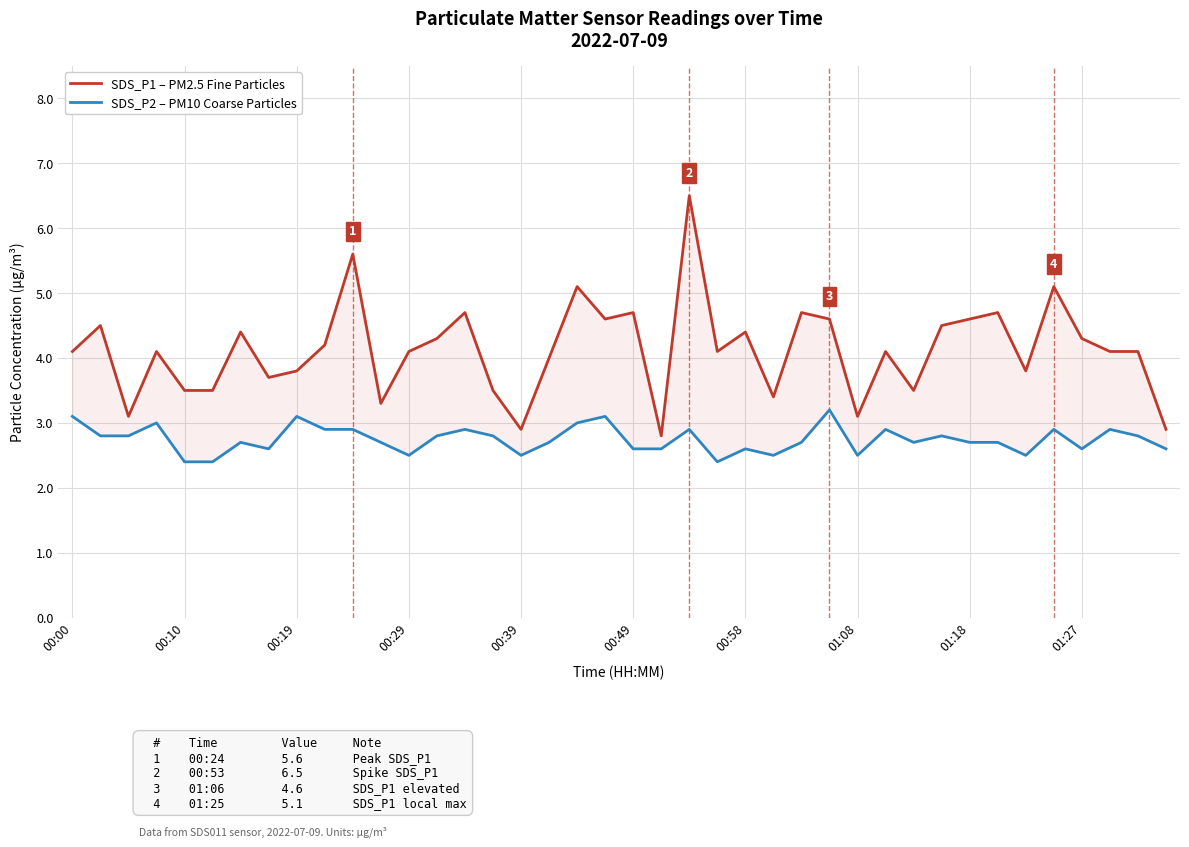

Which series has the largest total across all categories?

SDS_P1 – PM2.5 Fine Particles